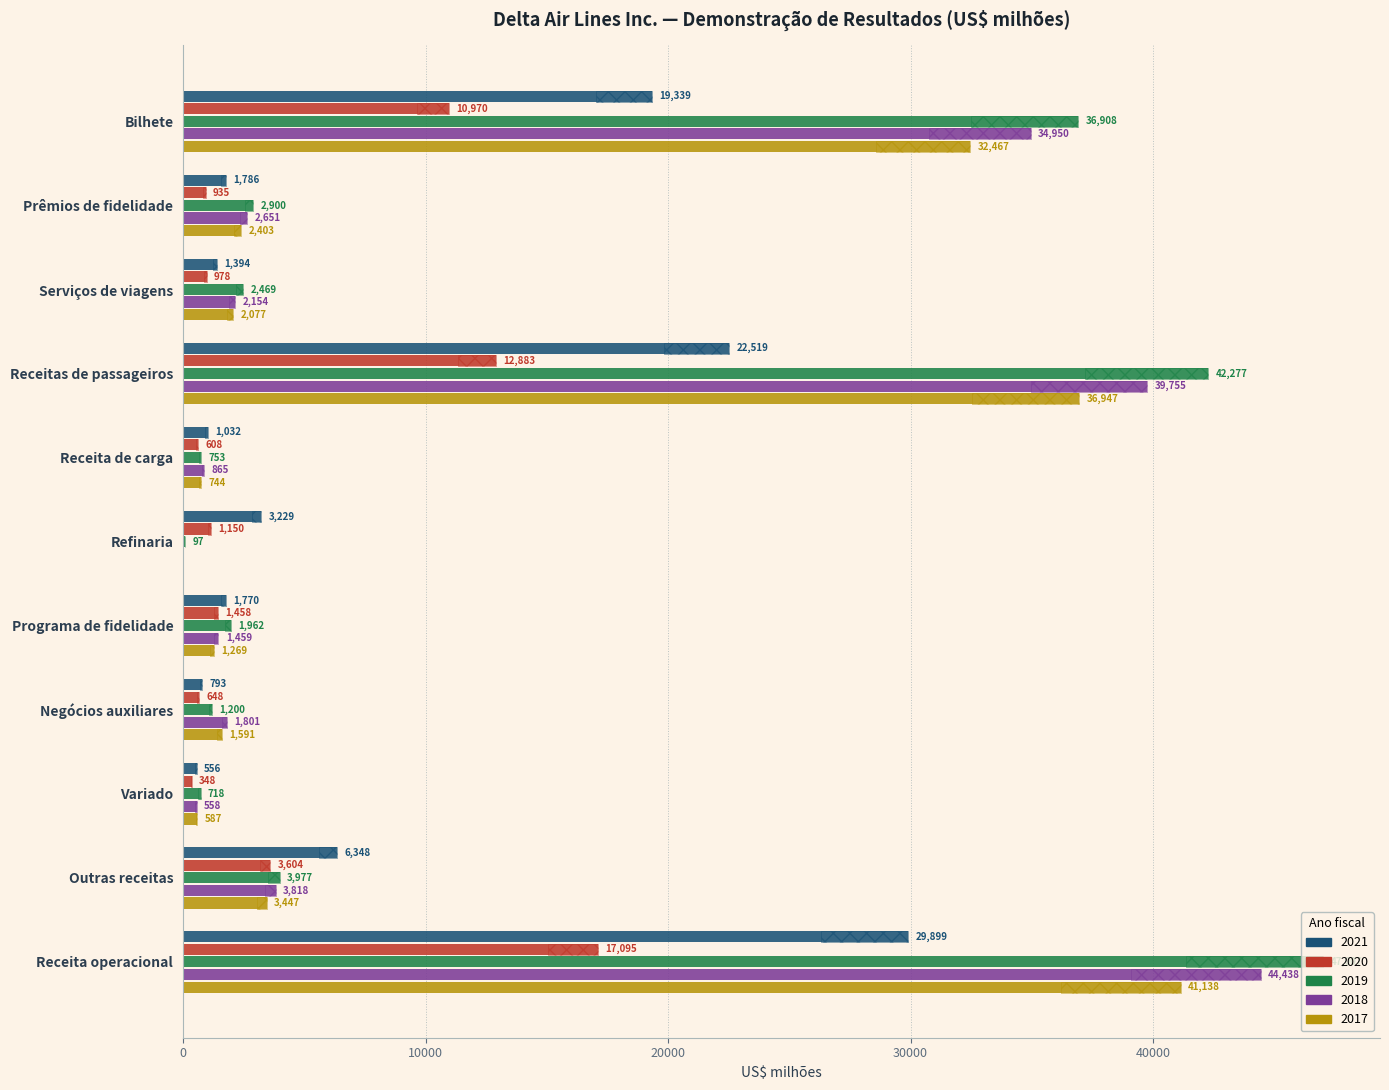

How many bars are there in total?

55